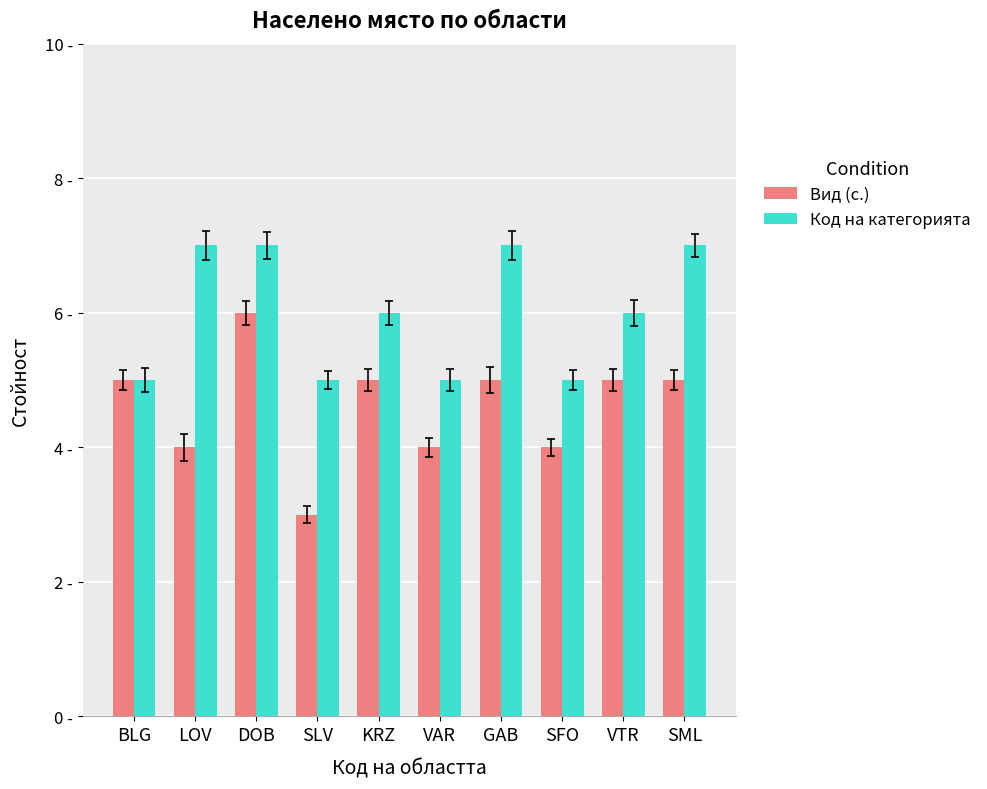

What is the value of the Код на категорията bar at the 1st from the left?

5